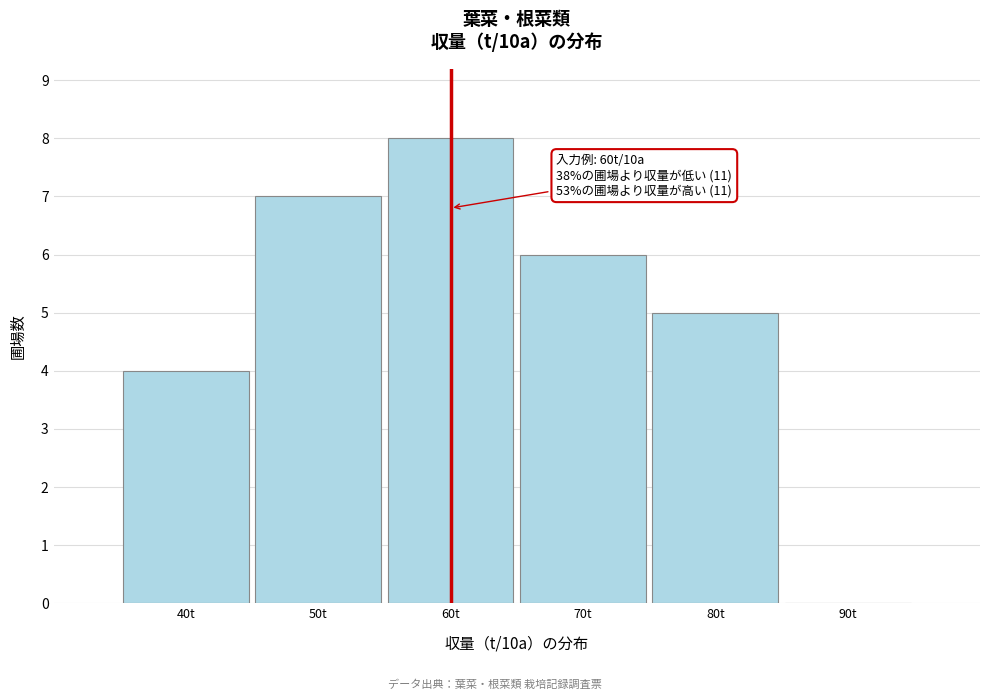

Over which range of the x-axis is the bar tallest?

55 to 65